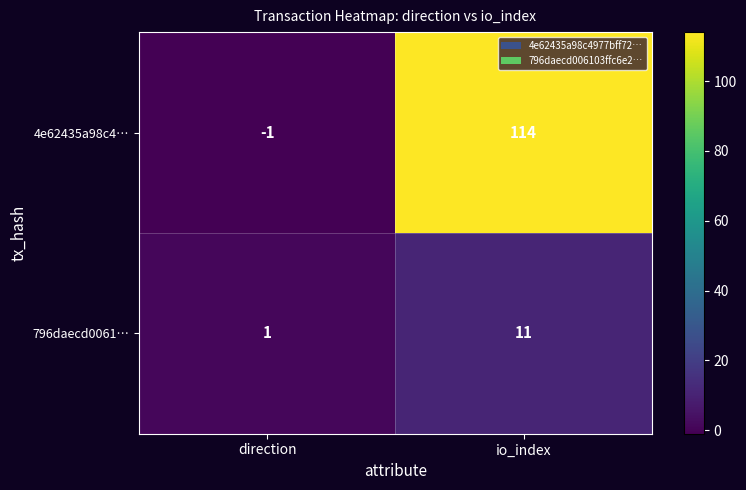

At which label is 4e62435a98c4… closest to 56?

direction